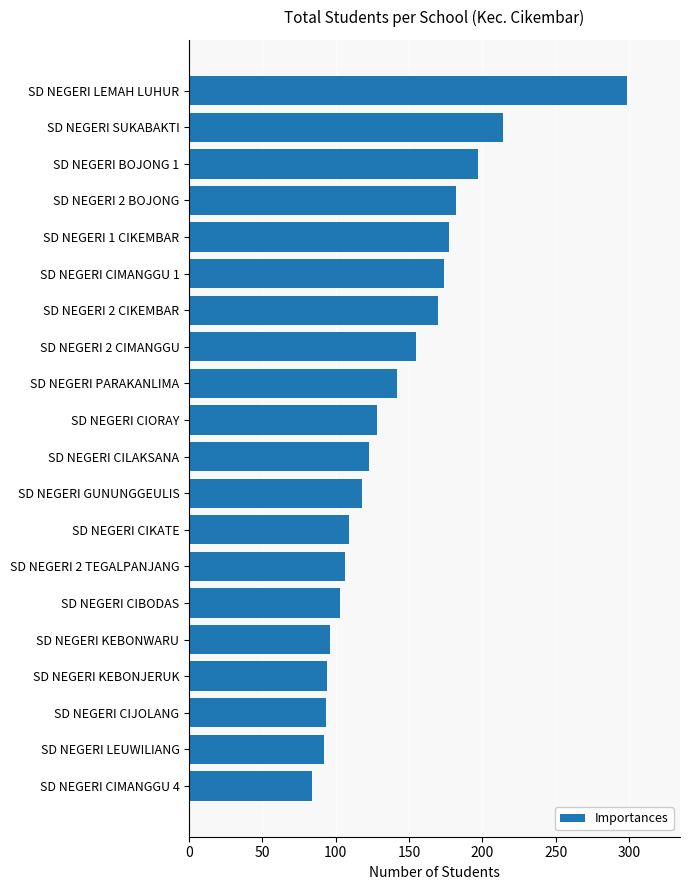

Is it true that the value at SD NEGERI SUKABAKTI is 214?

True